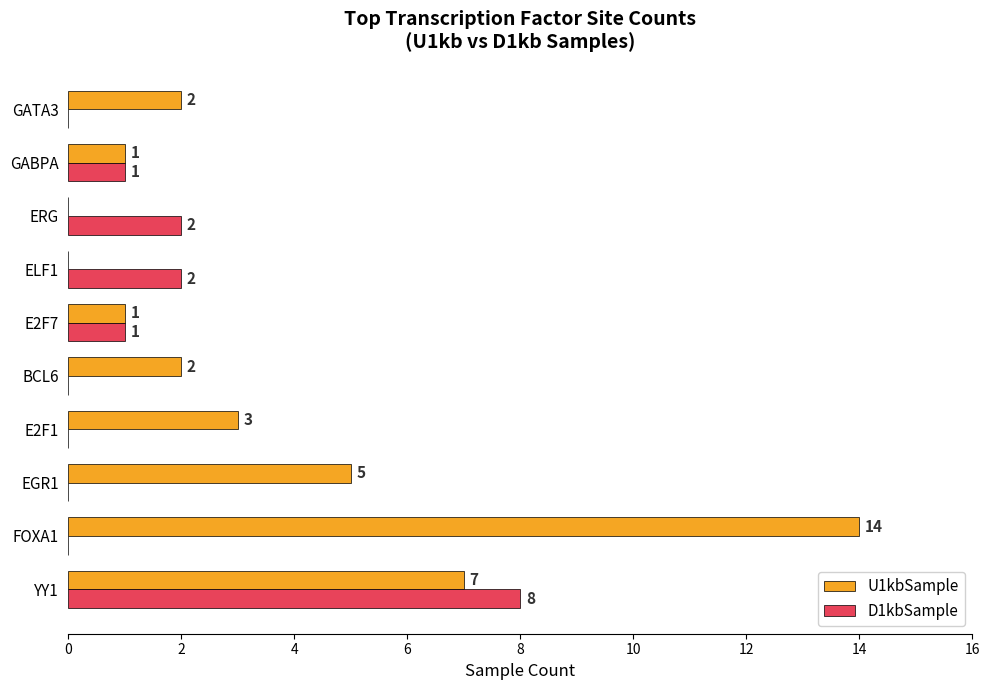

What are all the series names shown in the legend?

U1kbSample, D1kbSample